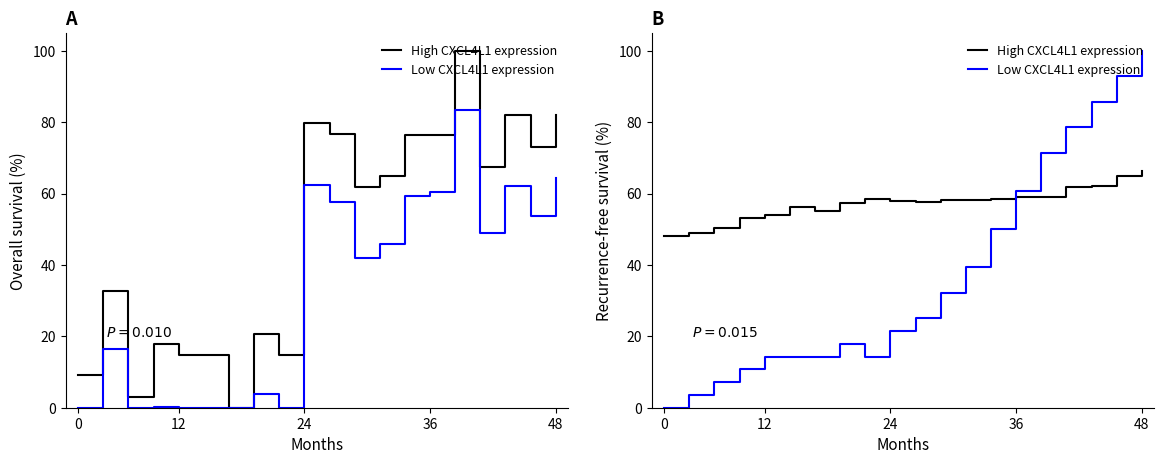

What is the greatest value displayed?

100.0